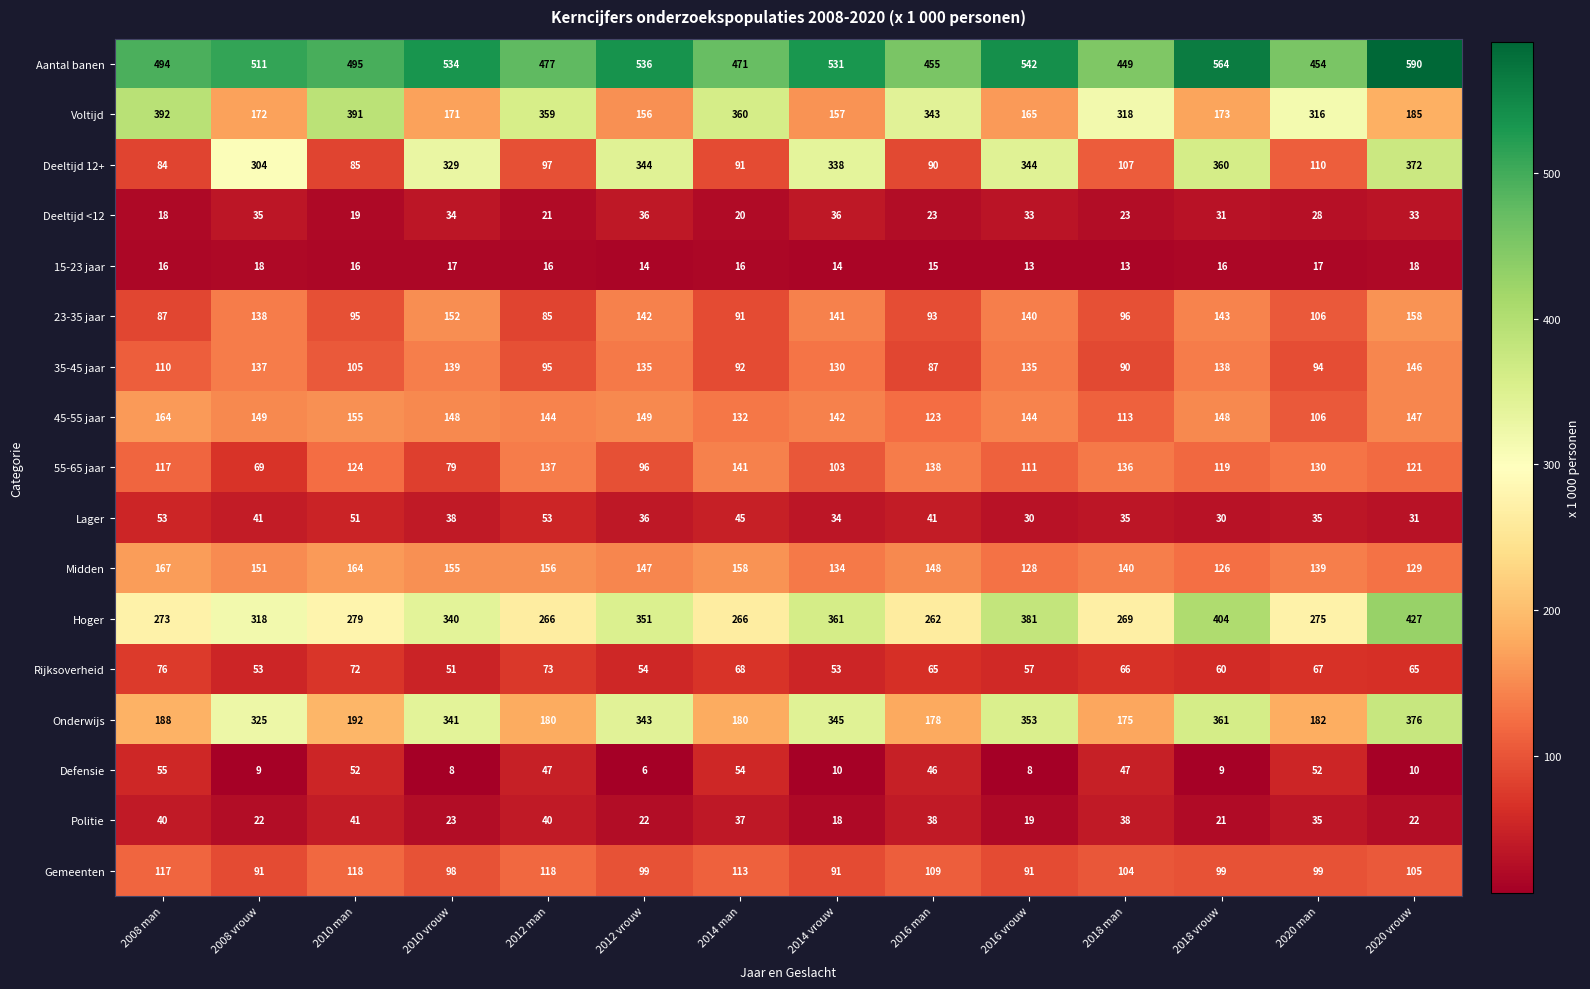

Which series changed the most between 2018 man and 2020 vrouw?

Deeltijd 12+